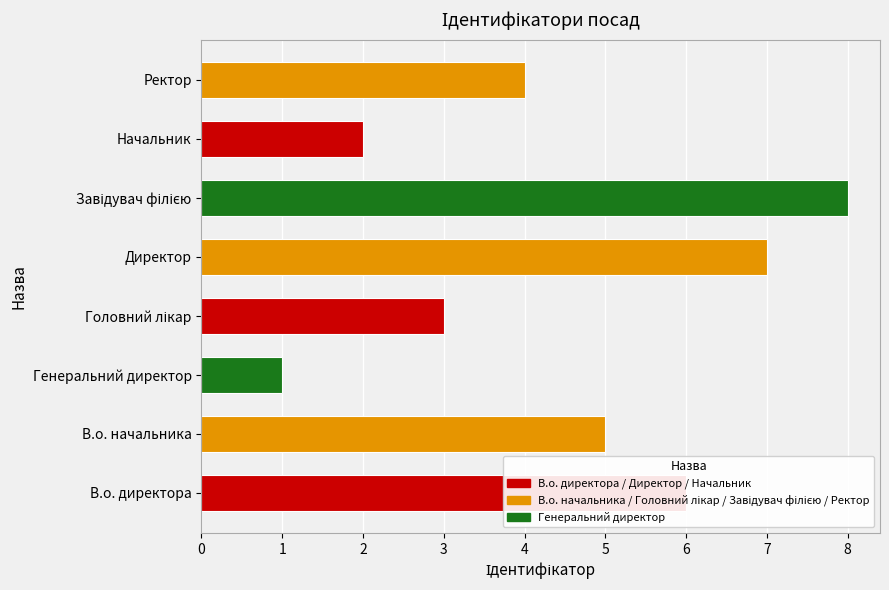

Reading left to right, what are all the values shown in this chart?

6	5	1	3	7	8	2	4